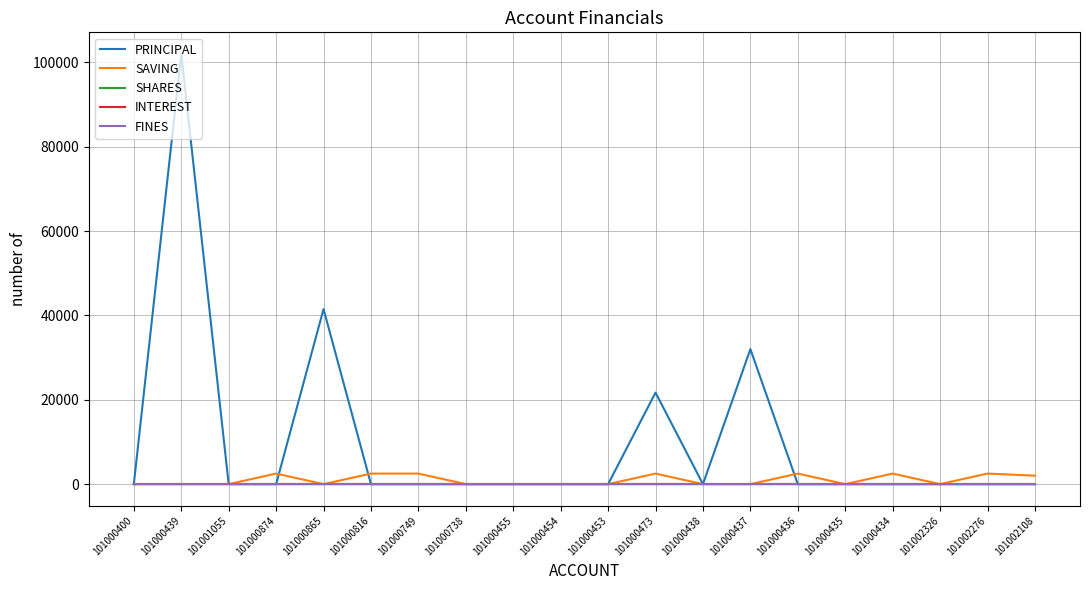

Which series has the largest total across all categories?

PRINCIPAL